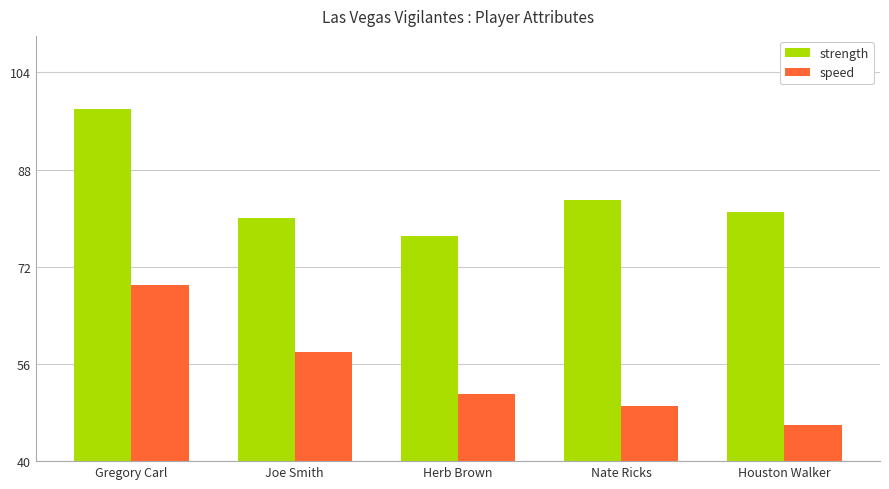

At which category is the sum across all series the highest?

Gregory Carl